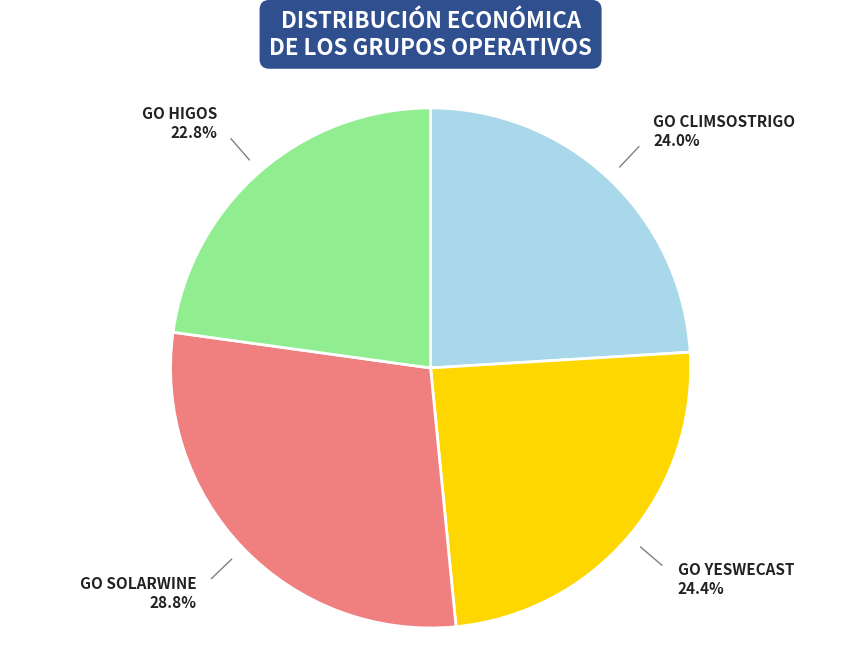

Which category has the biggest portion of the pie?

GO SOLARWINE